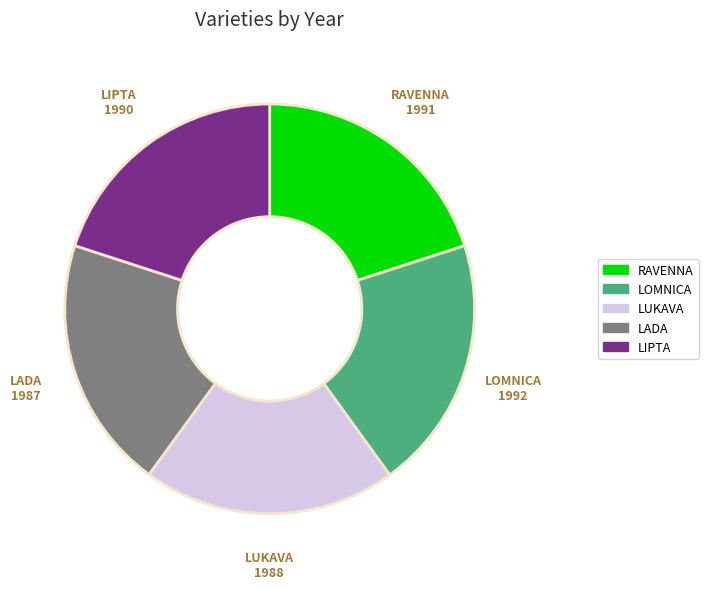

What is the ratio of the value at LIPTA to the value at LADA?

1.0